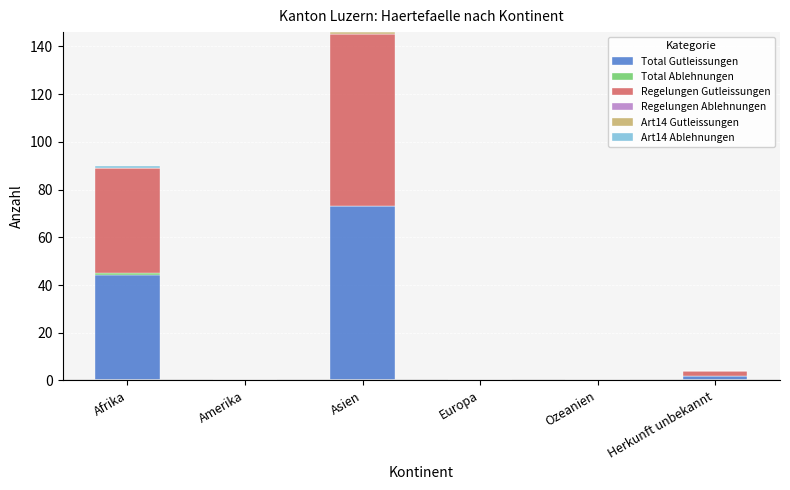

At which category is the sum across all series the highest?

Asien